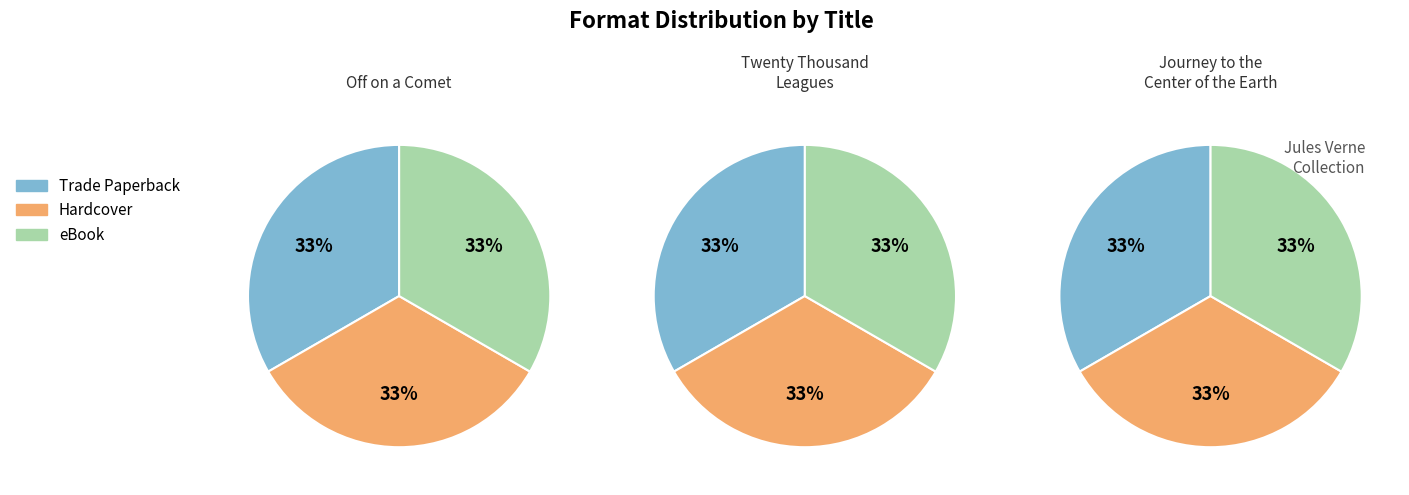

To the nearest percent, what portion does Hardcover represent?

33%